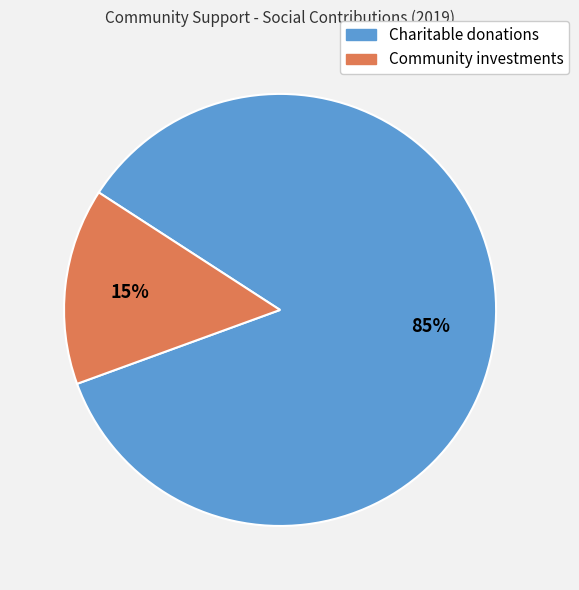

Rank the categories by value from lowest to highest.

Community investments, Charitable donations